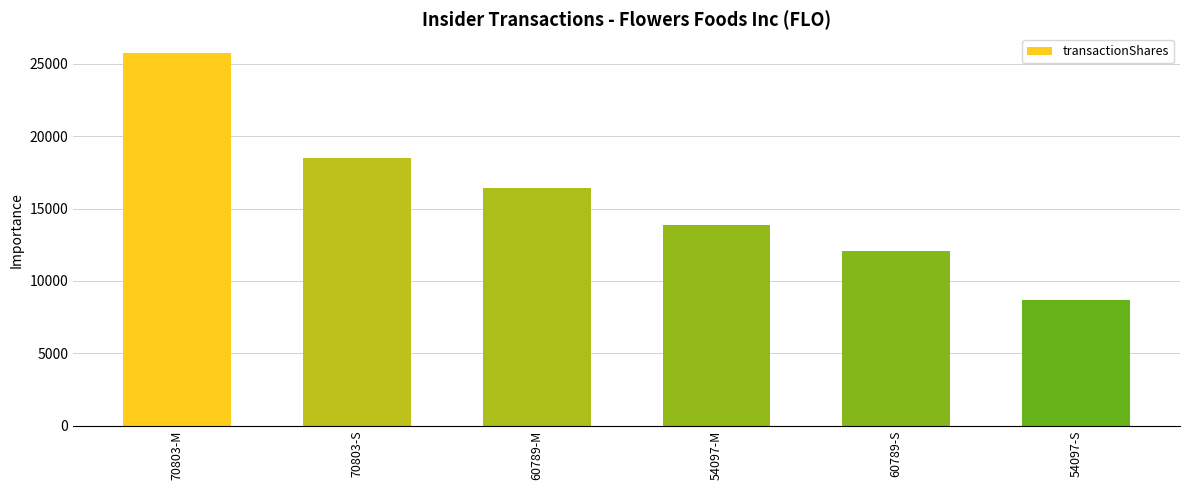

True or false: the data shows 5210 at 60789-M.

False